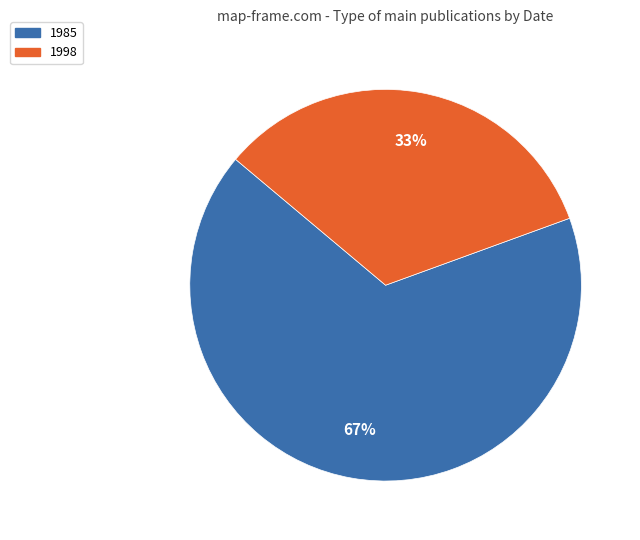

How many slices are in this pie chart?

2